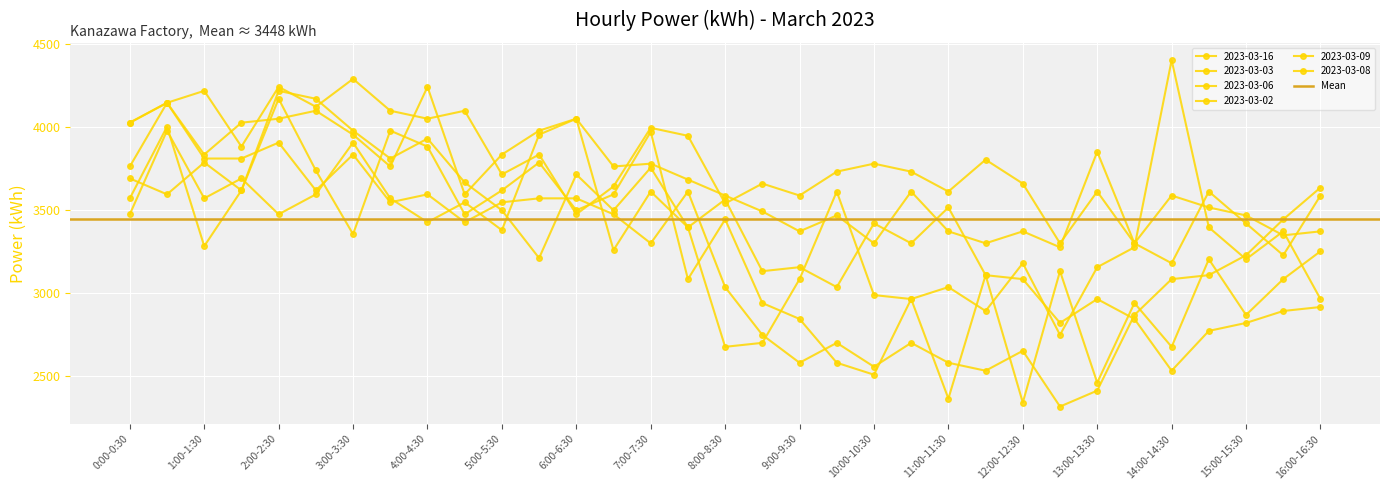

List the labels in order of 2023-03-06 value, largest first.

6:00-6:30, 0:30-1:00, 5:30-6:00, 3:00-3:30, 1:30-2:00, 7:00-7:30, 2:30-3:00, 1:00-1:30, 3:30-4:00, 8:00-8:30, 4:30-5:00, 11:00-11:30, 0:00-0:30, 2:00-2:30, 4:00-4:30, 10:00-10:30, 7:30-8:00, 5:00-5:30, 10:30-11:00, 6:30-7:00, 9:00-9:30, 8:30-9:00, 11:30-12:00, 12:00-12:30, 9:30-10:00, 13:00-13:30, 16:00-16:30, 15:30-16:00, 13:30-14:00, 12:30-13:00, 15:00-15:30, 14:30-15:00, 14:00-14:30